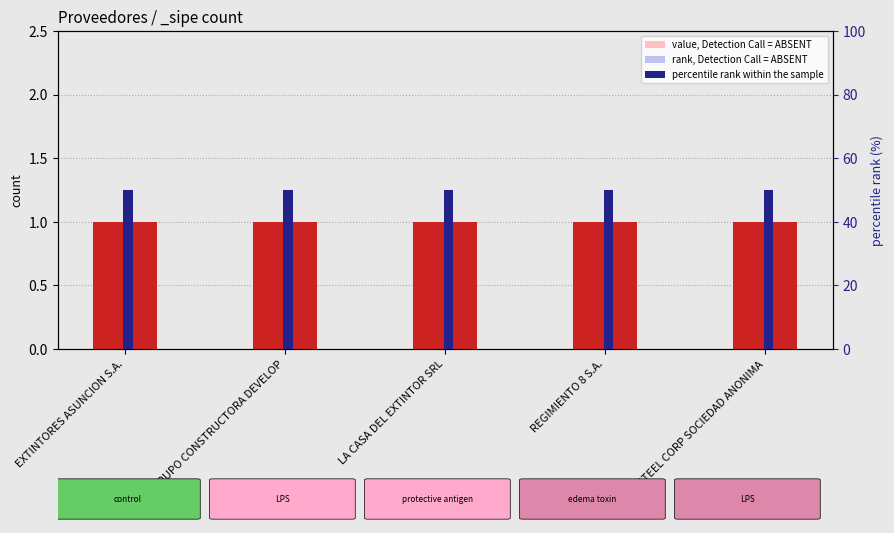

At which category does the chart reach its minimum across all series?

EXTINTORES ASUNCION S.A.